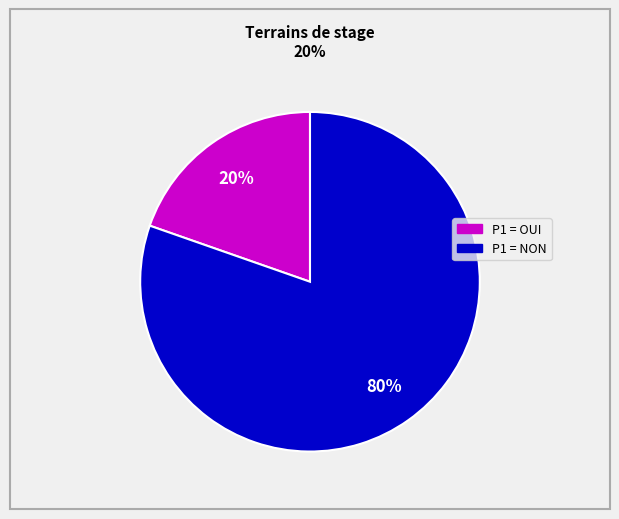

To the nearest percent, what is the average slice percentage?

50%